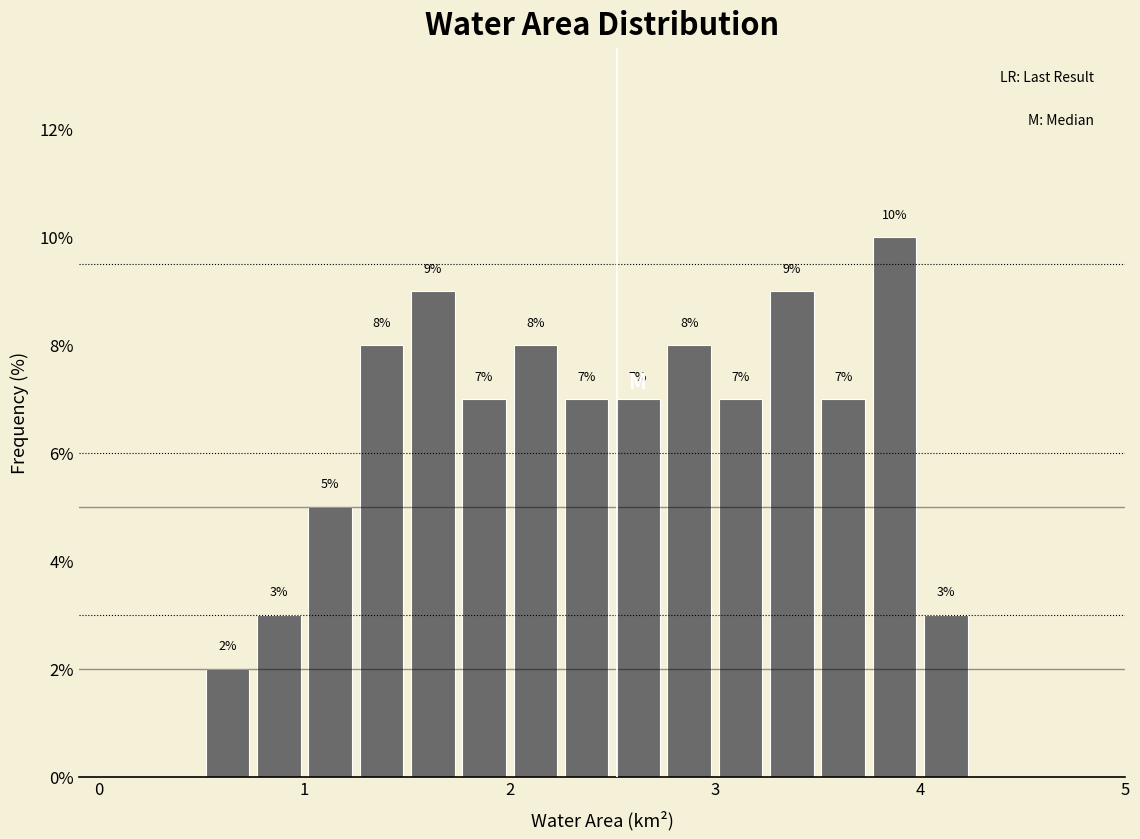

Read against the x-axis, roughly where is the centre of the tallest bar?

3.9